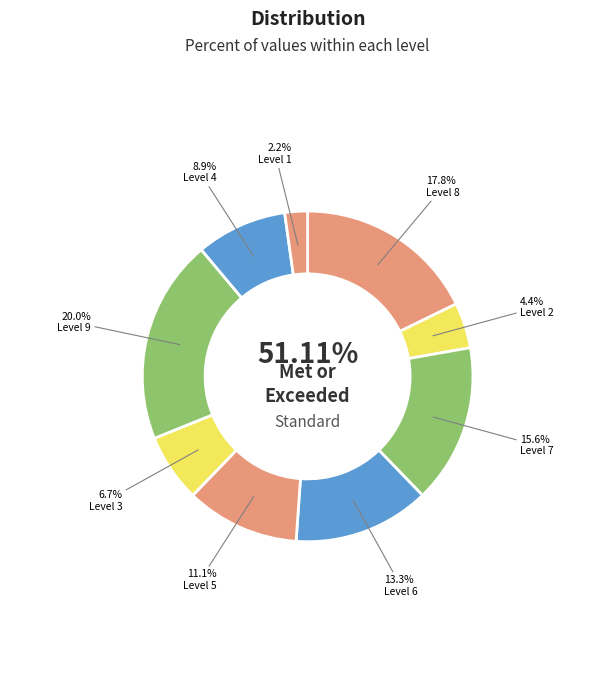

How much of the chart is everything except 1?

97.8%